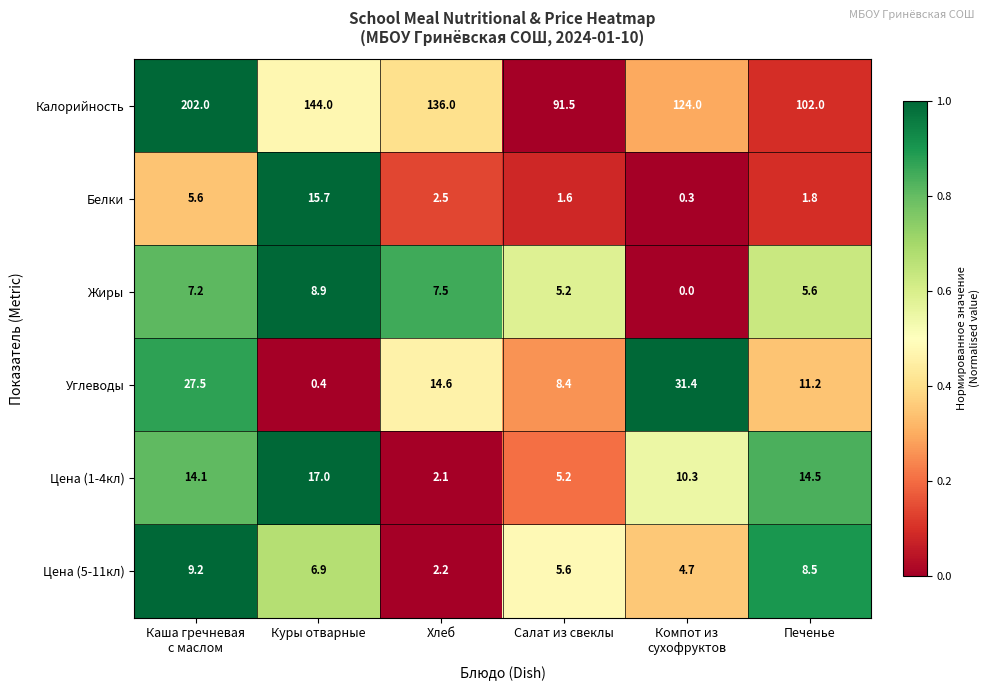

What is the lowest value of the Цена (5-11кл) series?

2.2